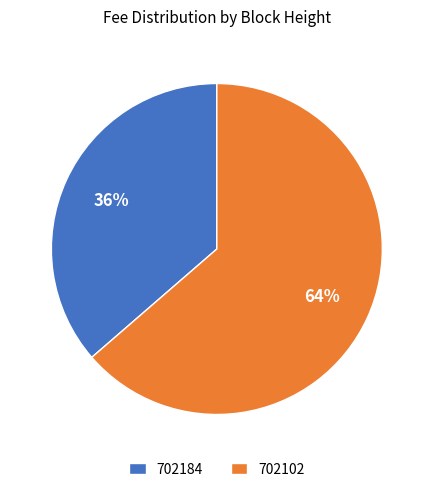

Which slice is the largest?

702102